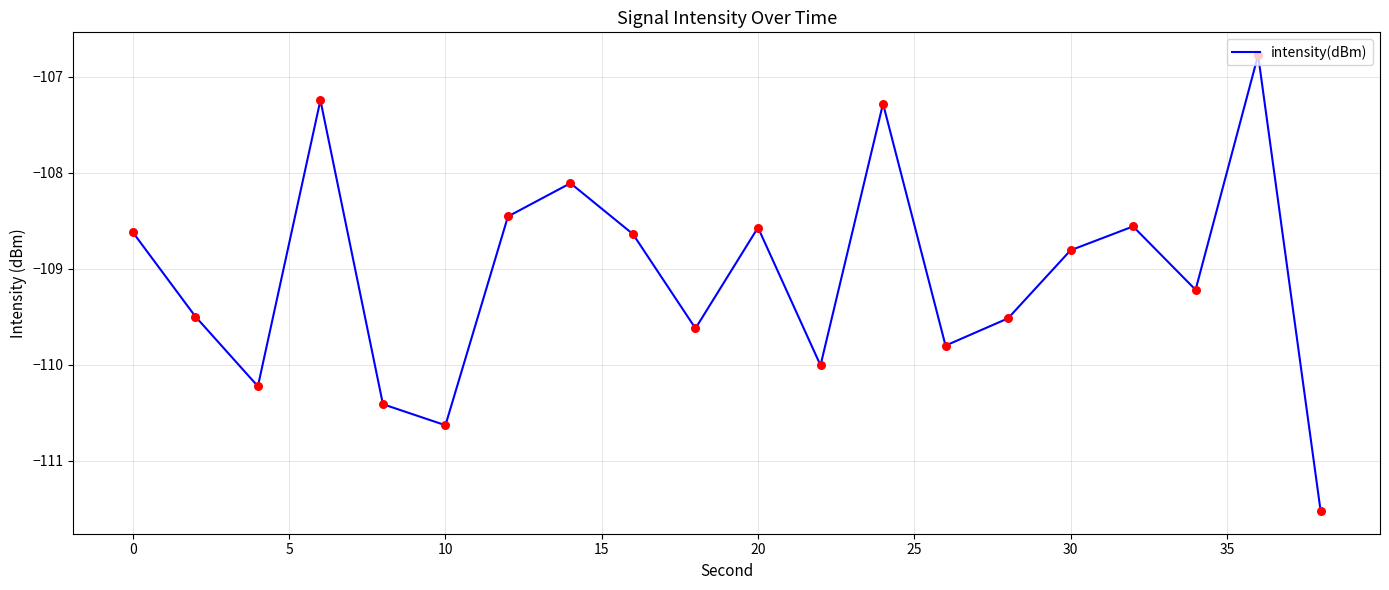

What is the smallest value displayed?

-111.5